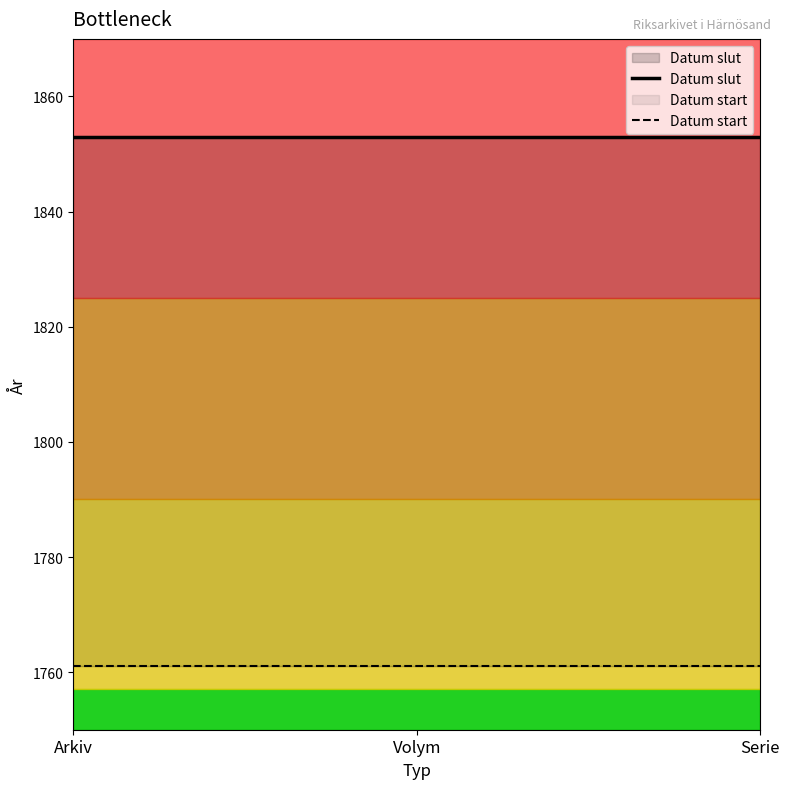

What is the difference between the highest and lowest values at Volym?

92